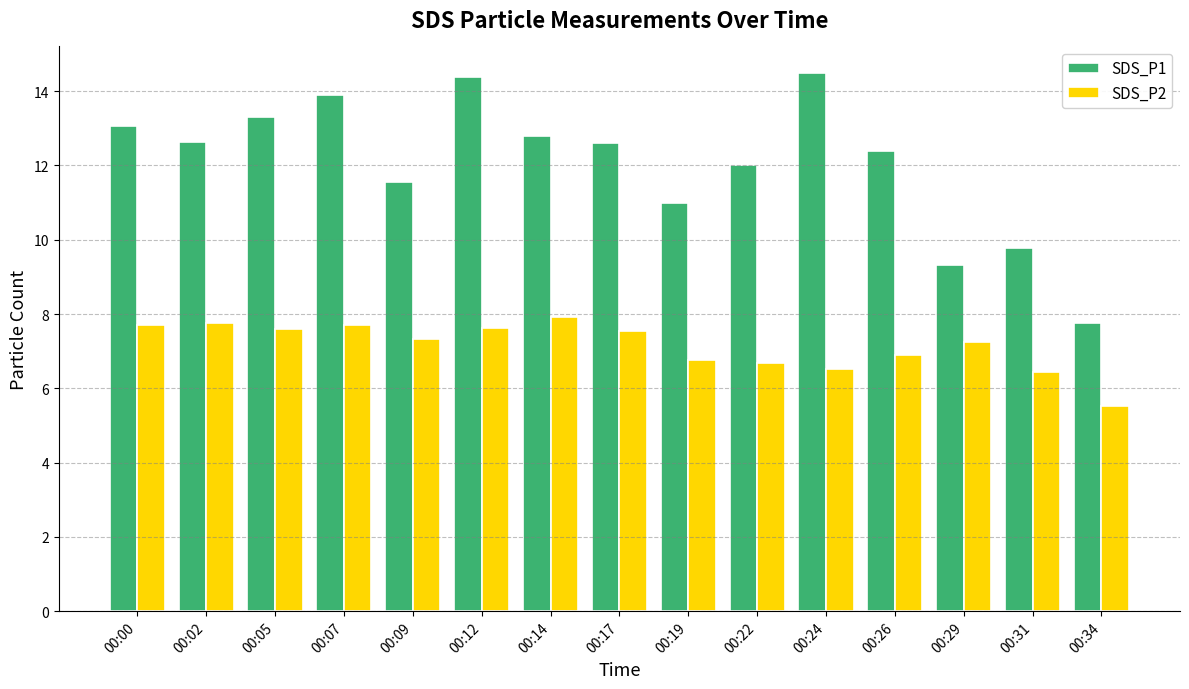

The SDS_P2 series shows 7.6 at 00:12. True or false?

True